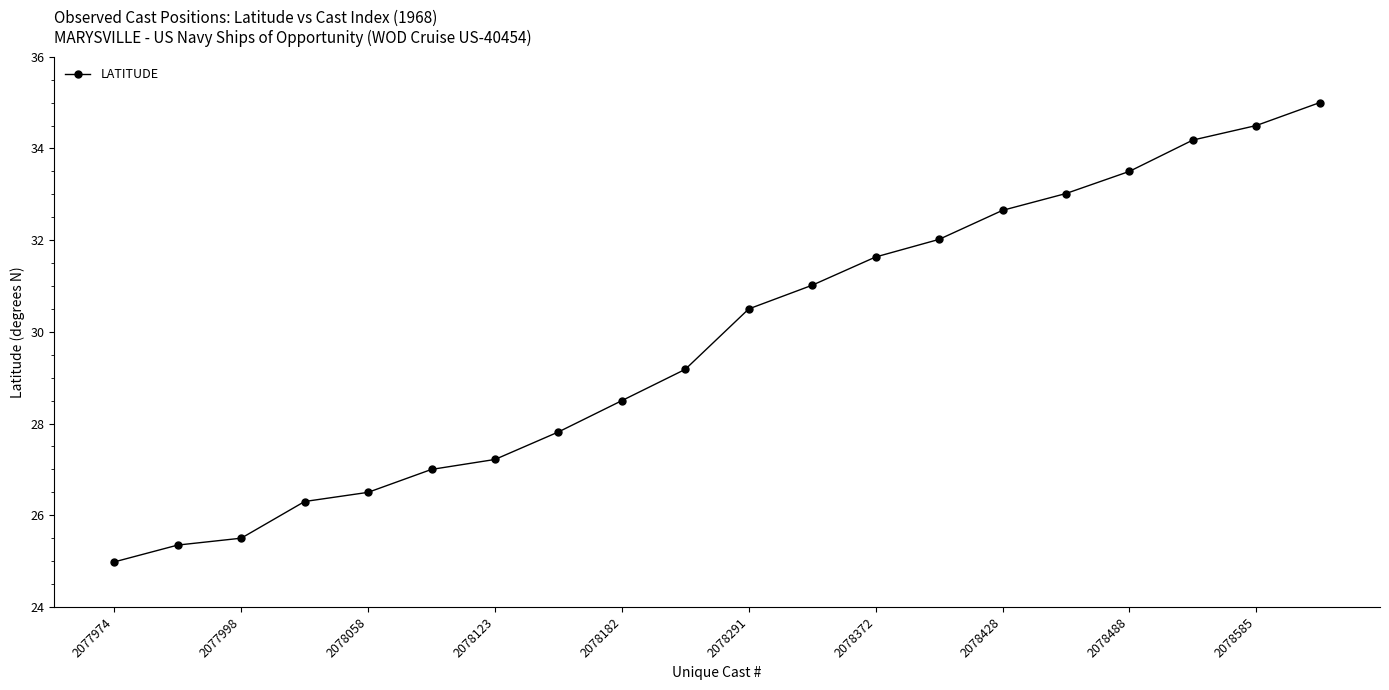

What is the value of the 14th point from the left?

32.0